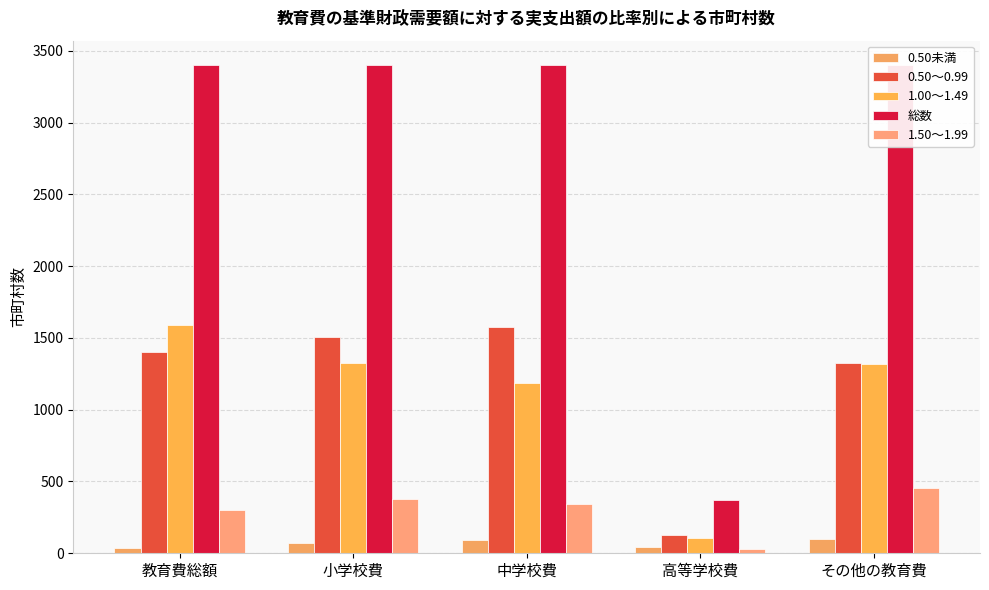

At which category does the chart reach its peak across all series?

教育費総額